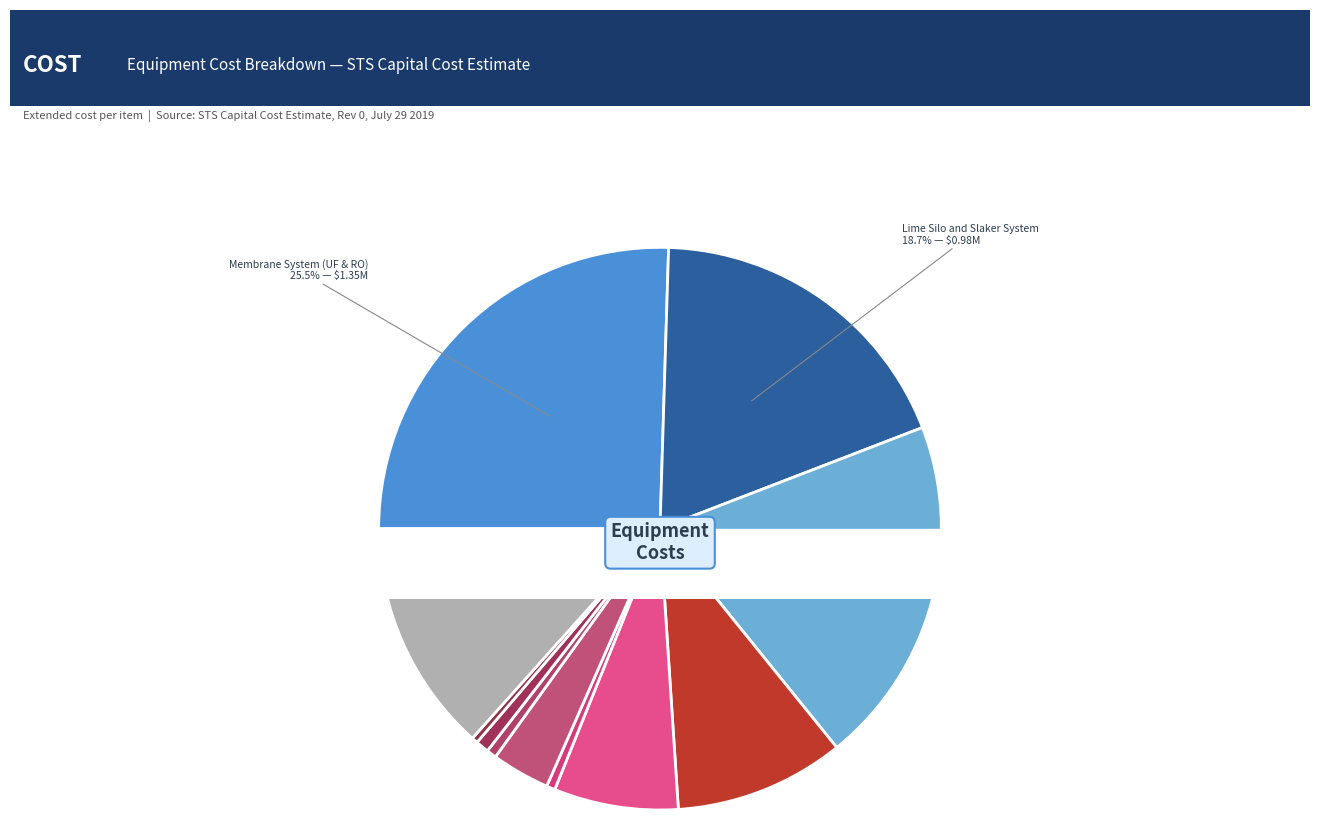

Which slice is the largest?

Membrane System (UF & RO)